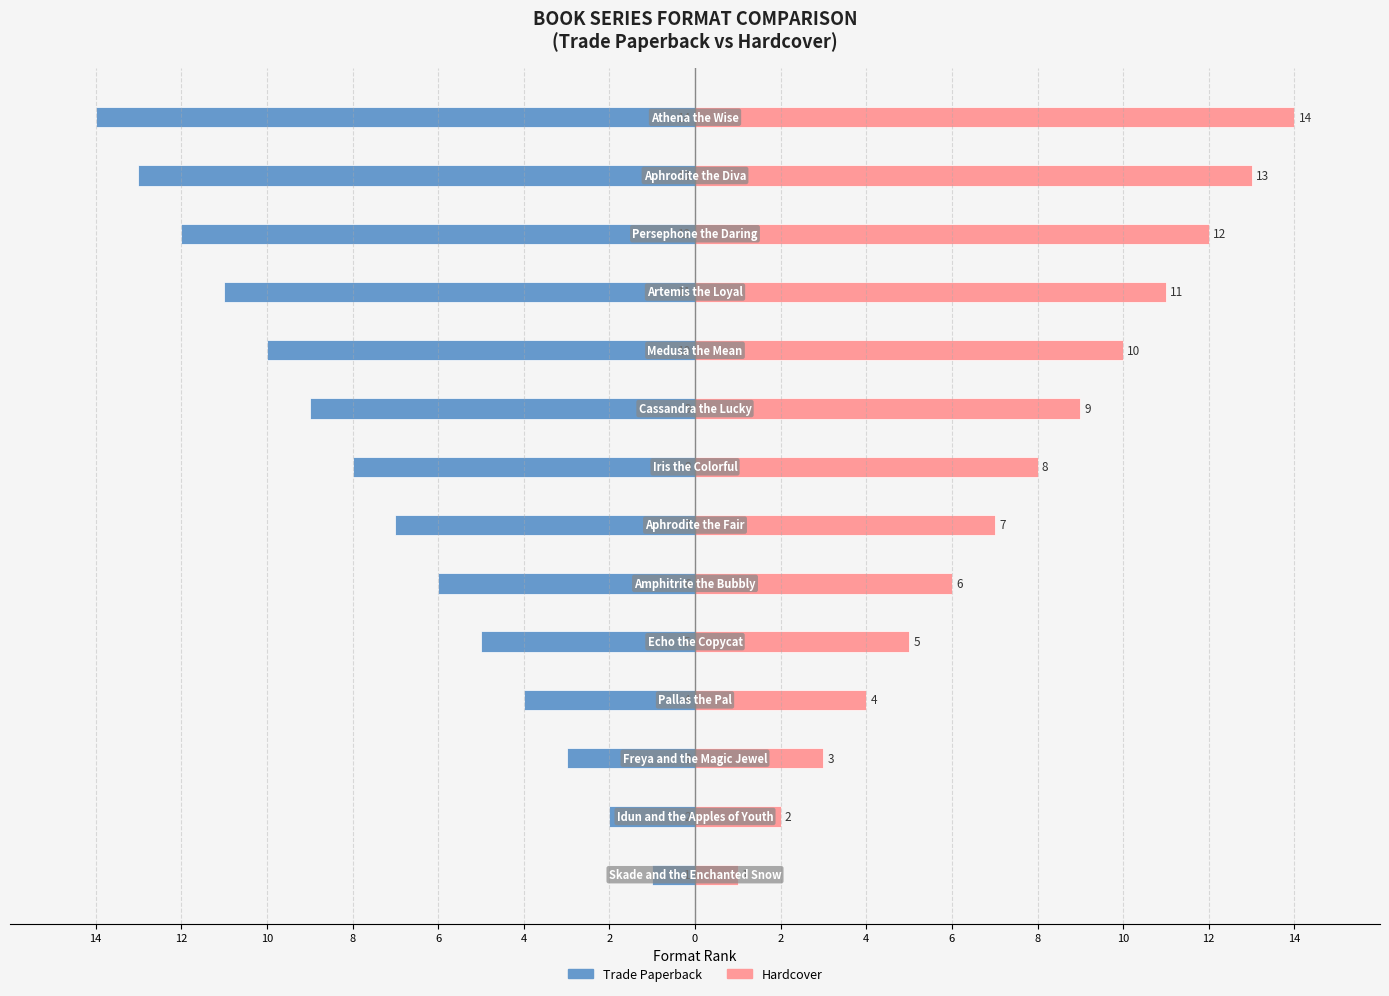

Which series changed the most between 4 and 6?

Trade Paperback